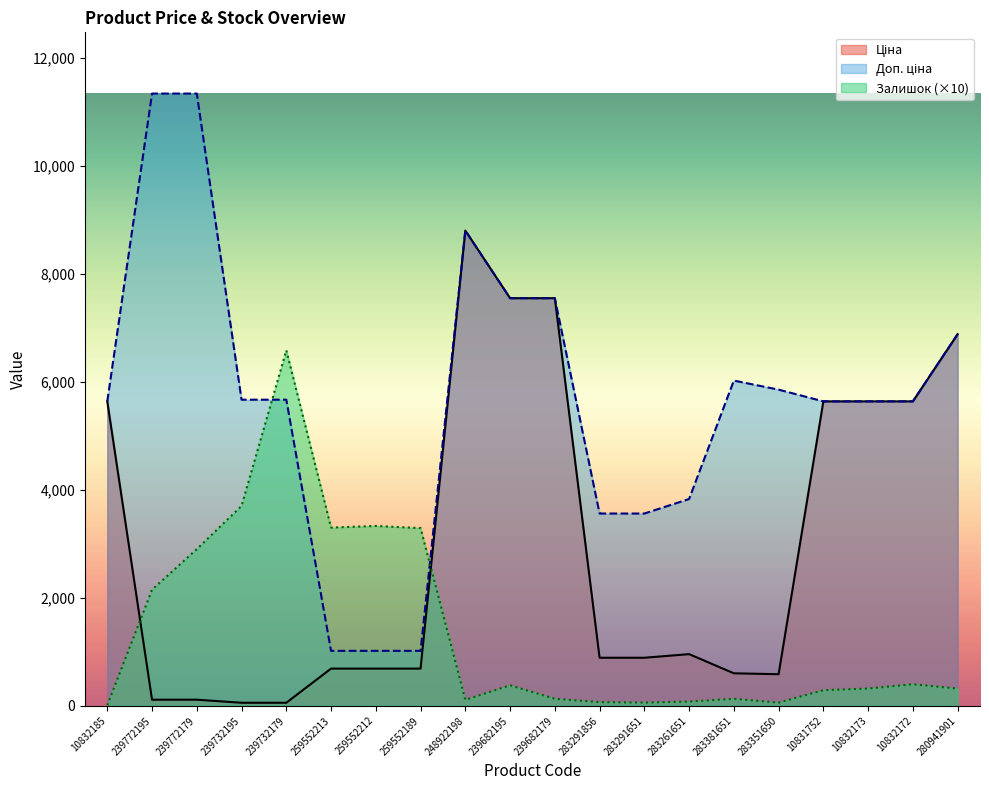

Which category has the lowest value in the Ціна series?

239732195